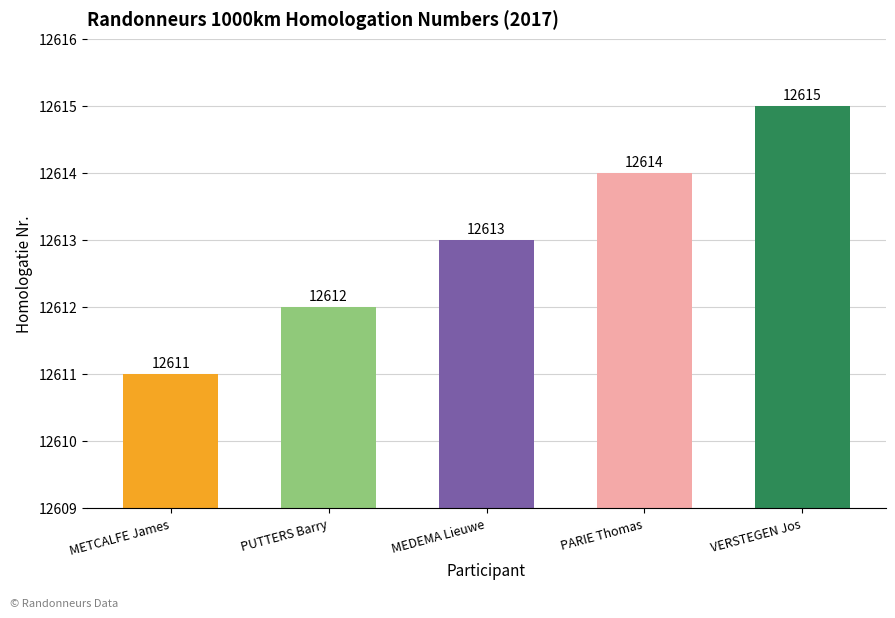

The value at METCALFE James is 7064. True or false?

False